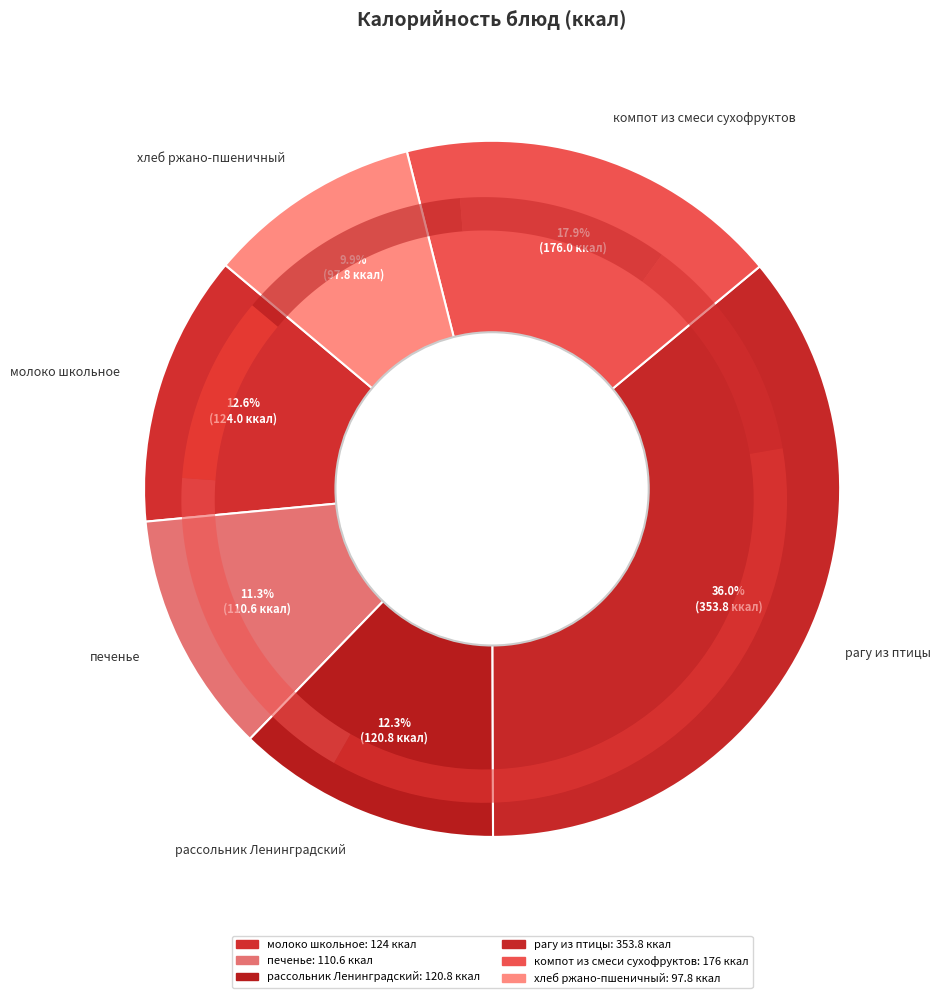

Is the sum of печенье and компот из смеси сухофруктов greater than half?

No